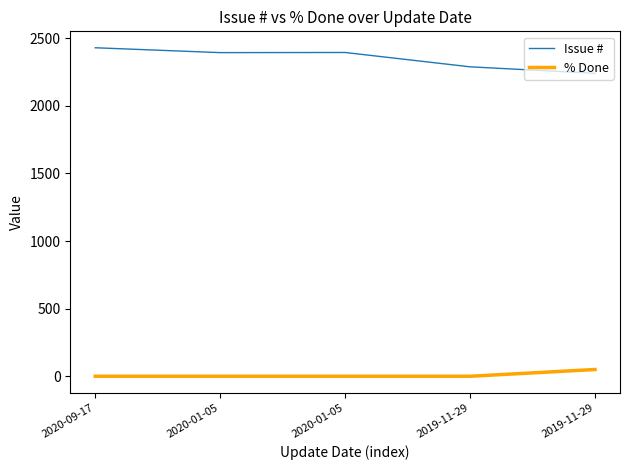

Count the number of data series in this chart.

2